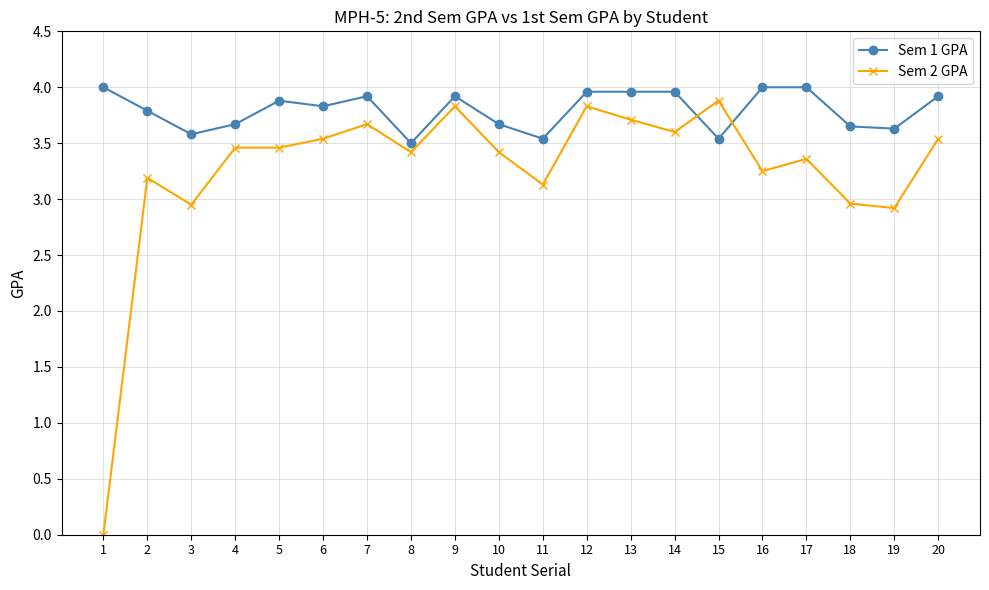

What is the value of the Sem 2 GPA point at the 4th from the left?

3.5